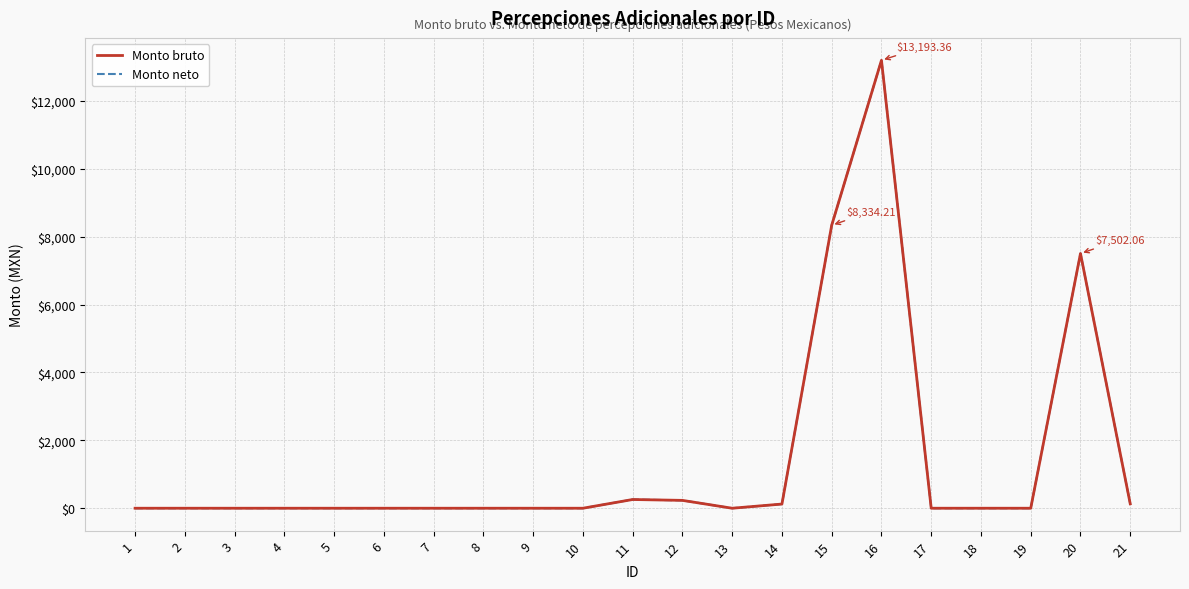

At which label is Monto neto closest to 6596?

20